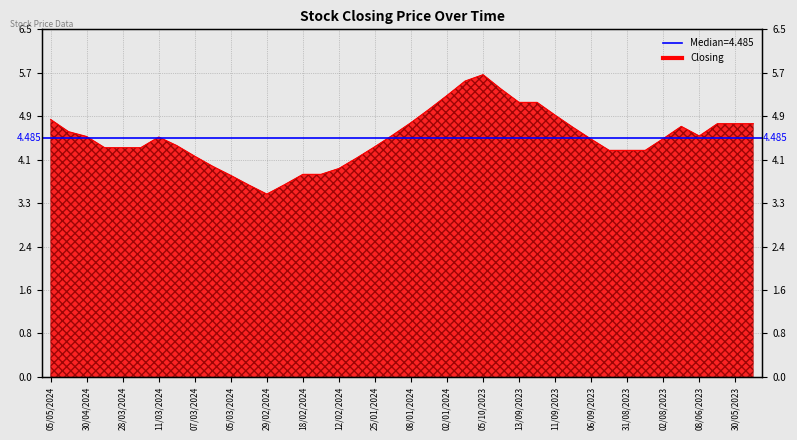

What position from the left is 05/05/2024?

1